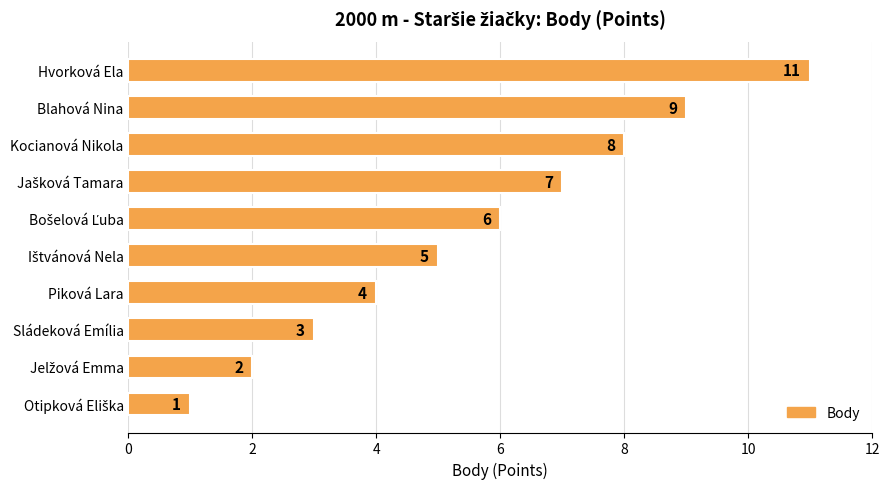

What is the sum of all values?

56